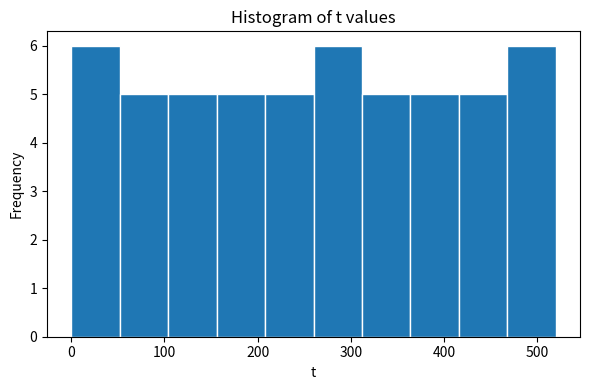

Reading left to right, list every bar in this chart as the range it spans on the x-axis followed by its height. Neither the bar edges nor the heights are printed on the chart, so give them approximately, as read against the axes.

0 to 52: 6
52 to 104: 5
104 to 156: 5
156 to 208: 5
208 to 260: 5
260 to 312: 6
312 to 364: 5
364 to 416: 5
416 to 468: 5
468 to 520: 6